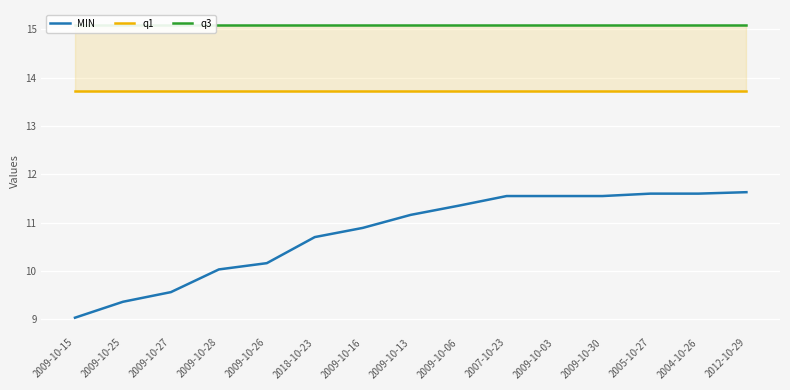

Which series has the largest total across all categories?

q3